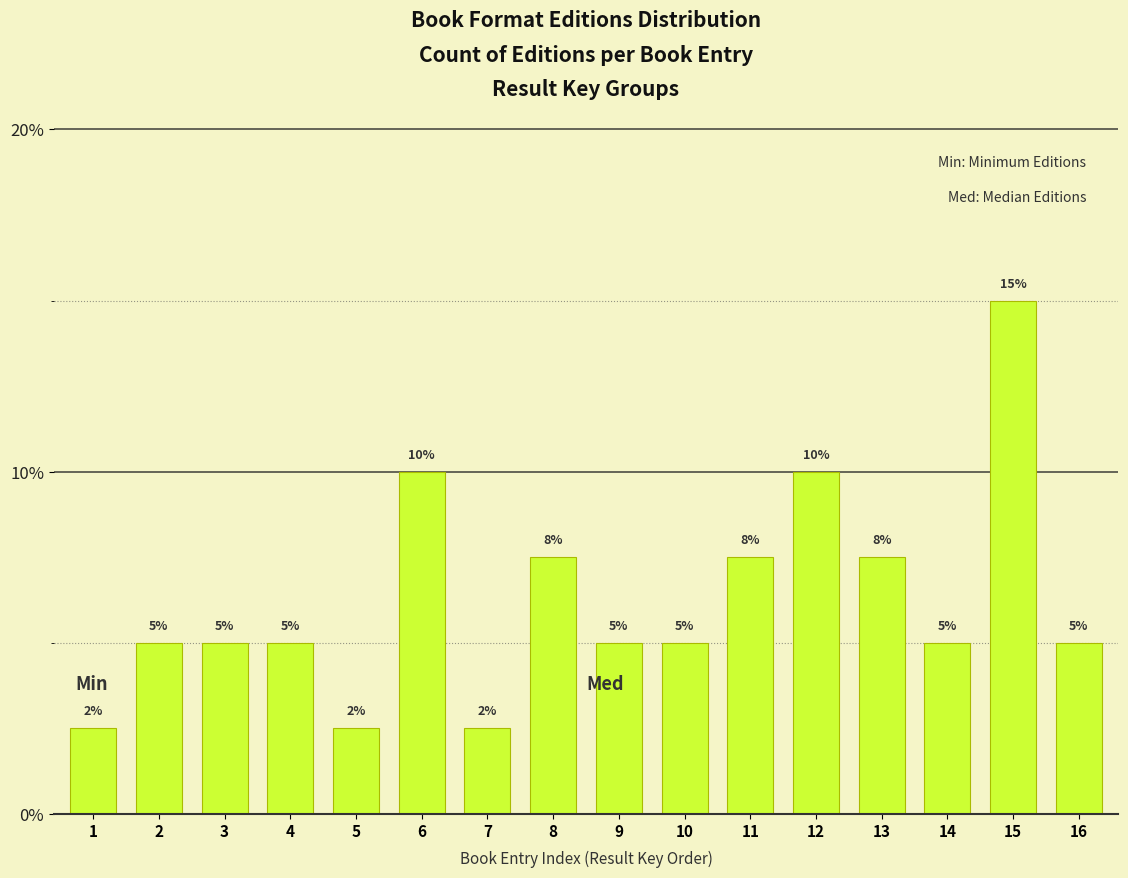

What is the value of the 14th bar from the left?

5.0